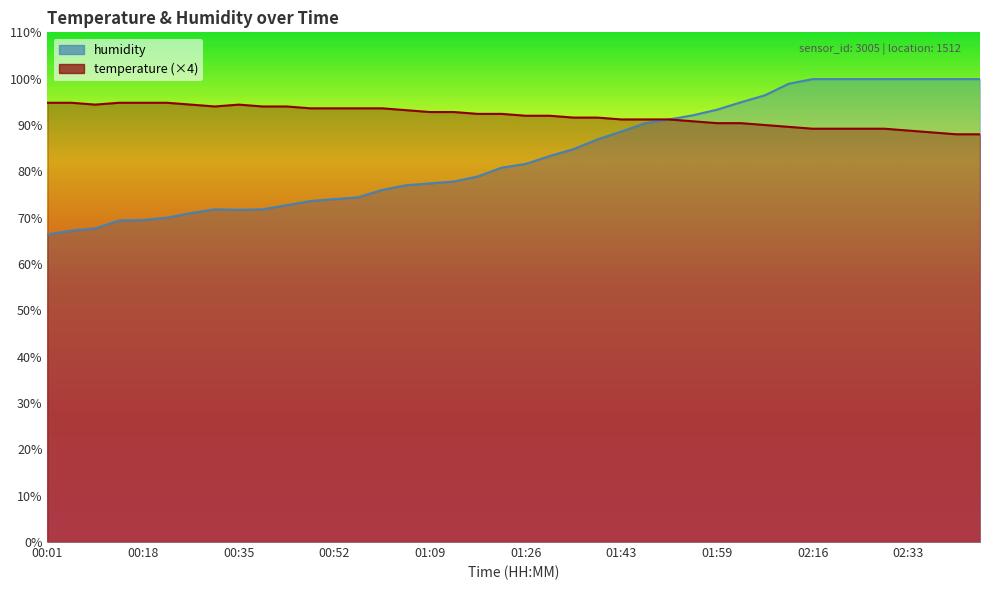

What is the lowest value of the temperature series?

88.0